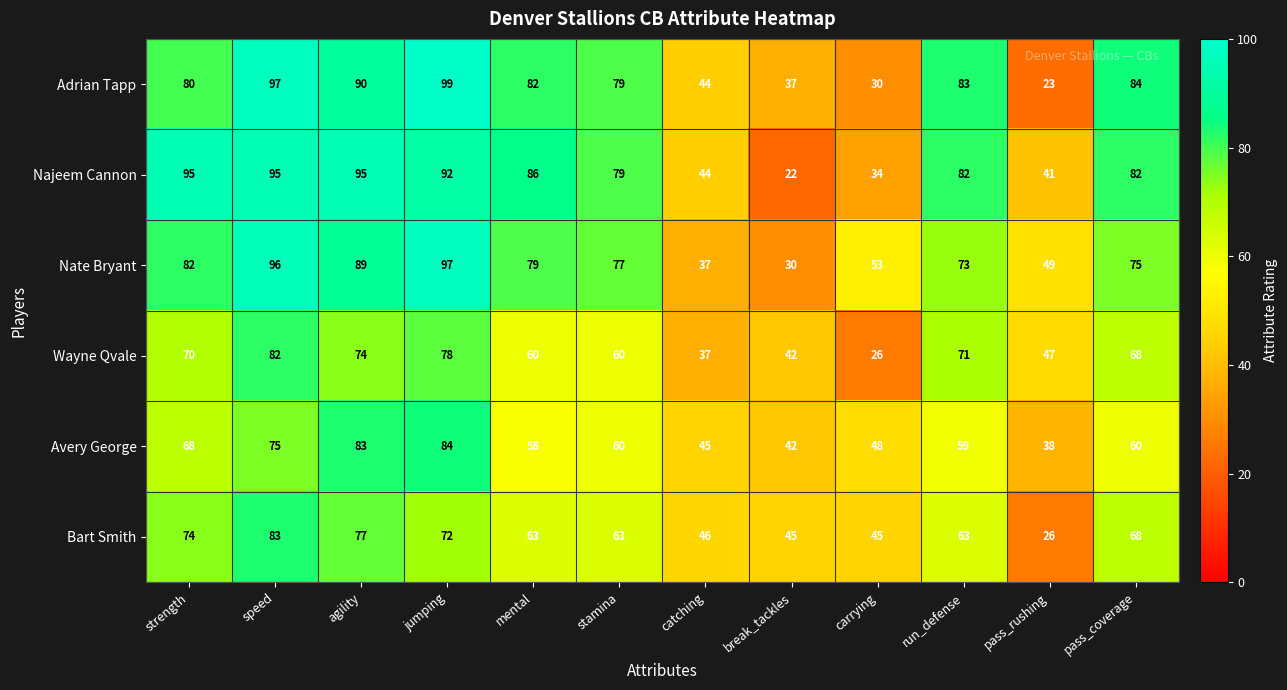

At which label does Avery George first exceed 60?

strength